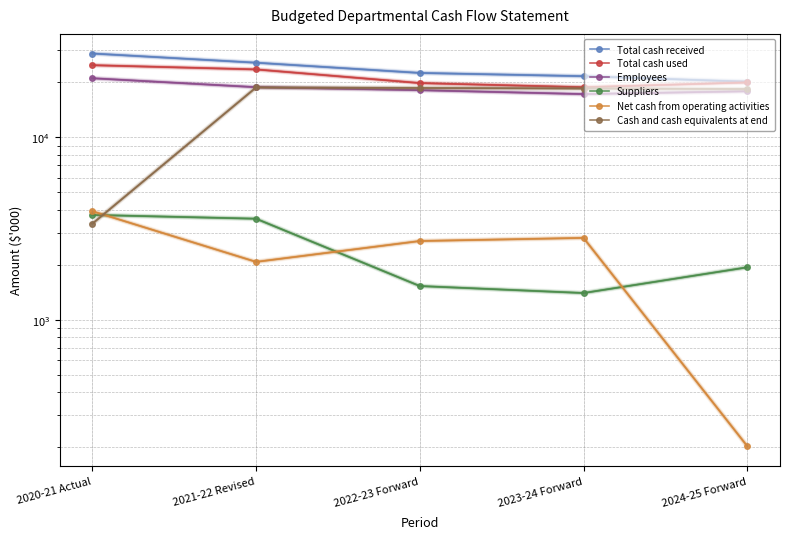

Where is the first local minimum for Employees?

2023-24 Forward